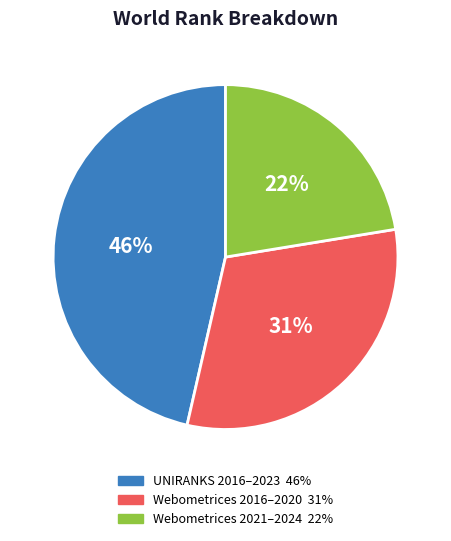

To the nearest percent, what is the average slice percentage?

33%